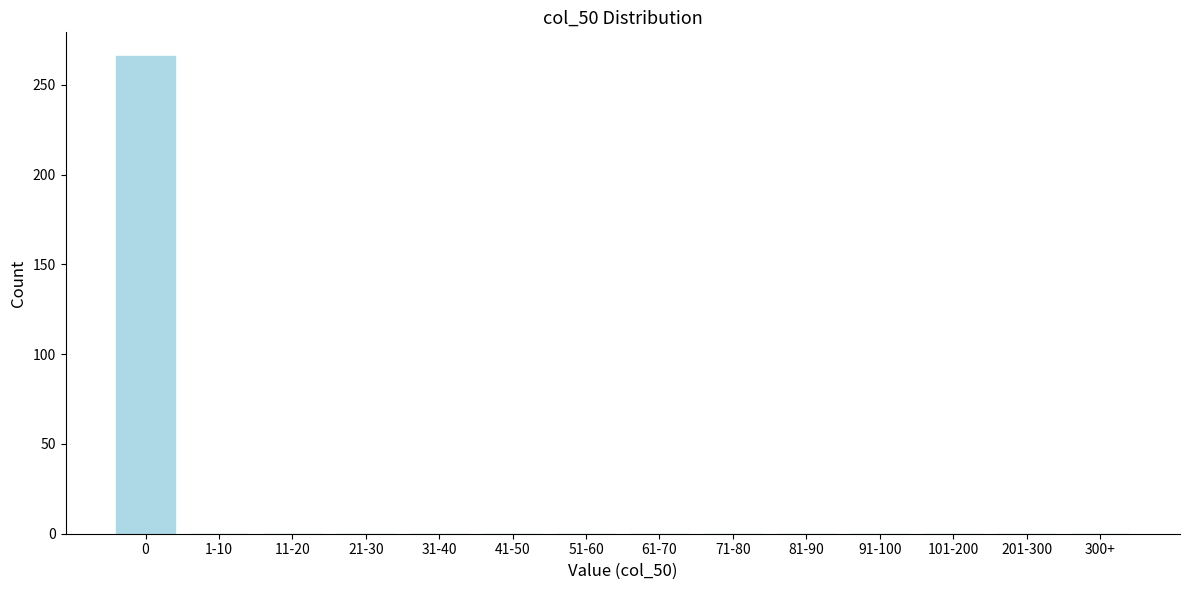

Reading right to left, transcribe all the data shown in this chart.

300+=0	201-300=0	101-200=0	91-100=0	81-90=0	71-80=0	61-70=0	51-60=0	41-50=0	31-40=0	21-30=0	11-20=0	1-10=0	0=266